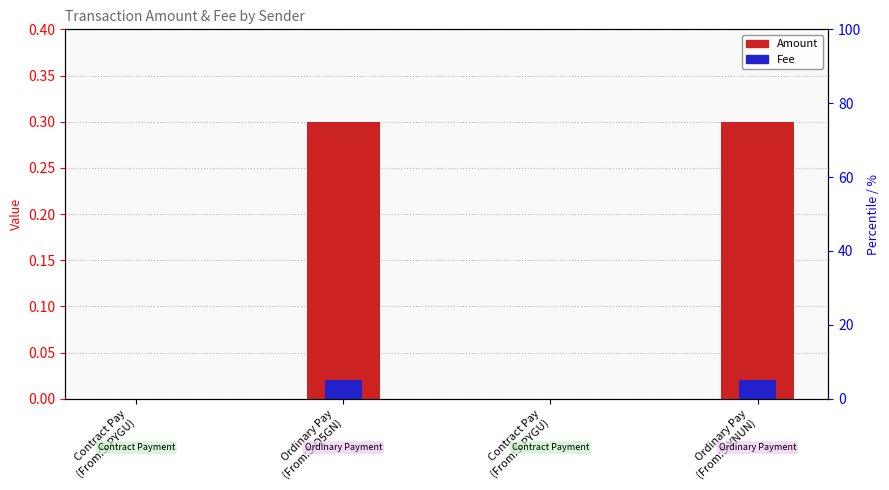

Which label corresponds to the largest value in the chart?

Ordinary Pay
(From:S-Q5GN)